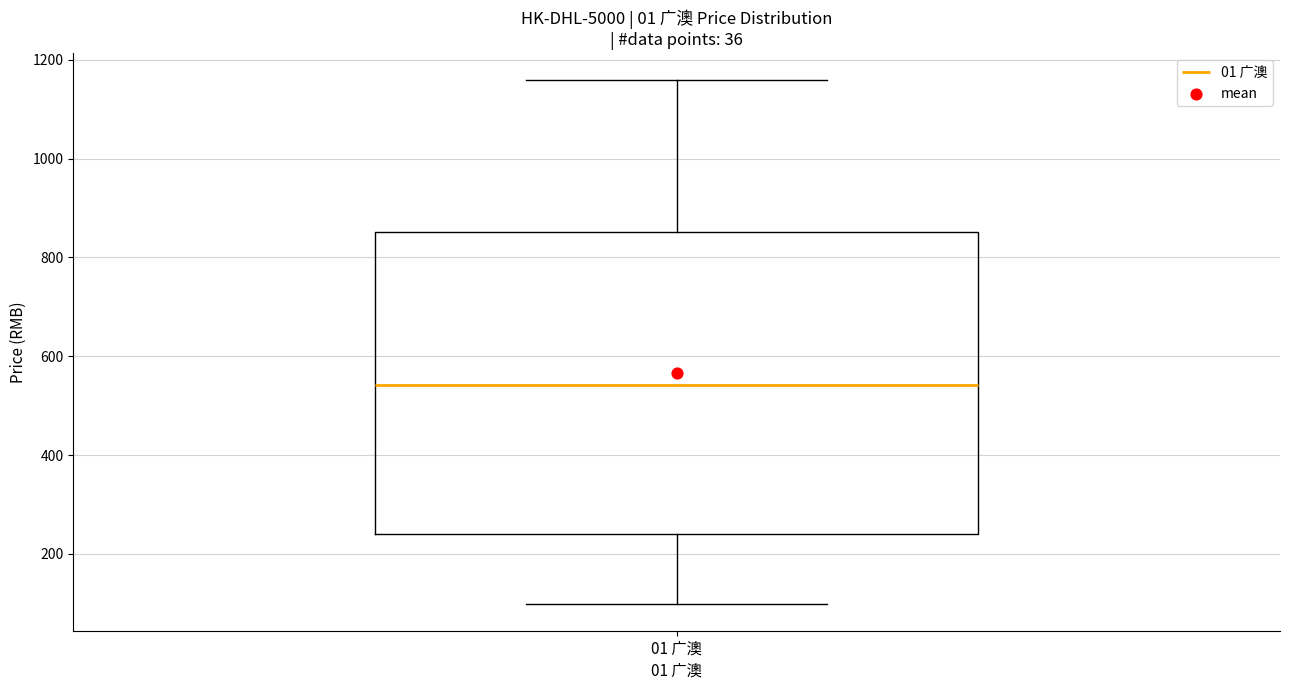

Read this box plot against the y-axis: the position of the median line, the range covered by the box, and the ends of both whiskers. The values are not printed on the chart, so give them approximately, as read against the axis.

median 540, box 240 to 860, whiskers 100 to 1160